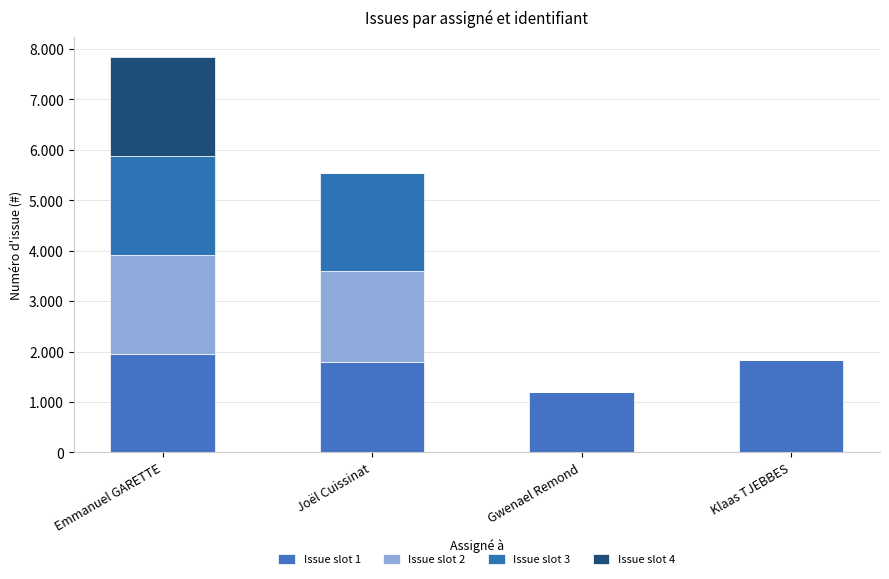

Are the bars grouped side by side (vs. stacked)?

No